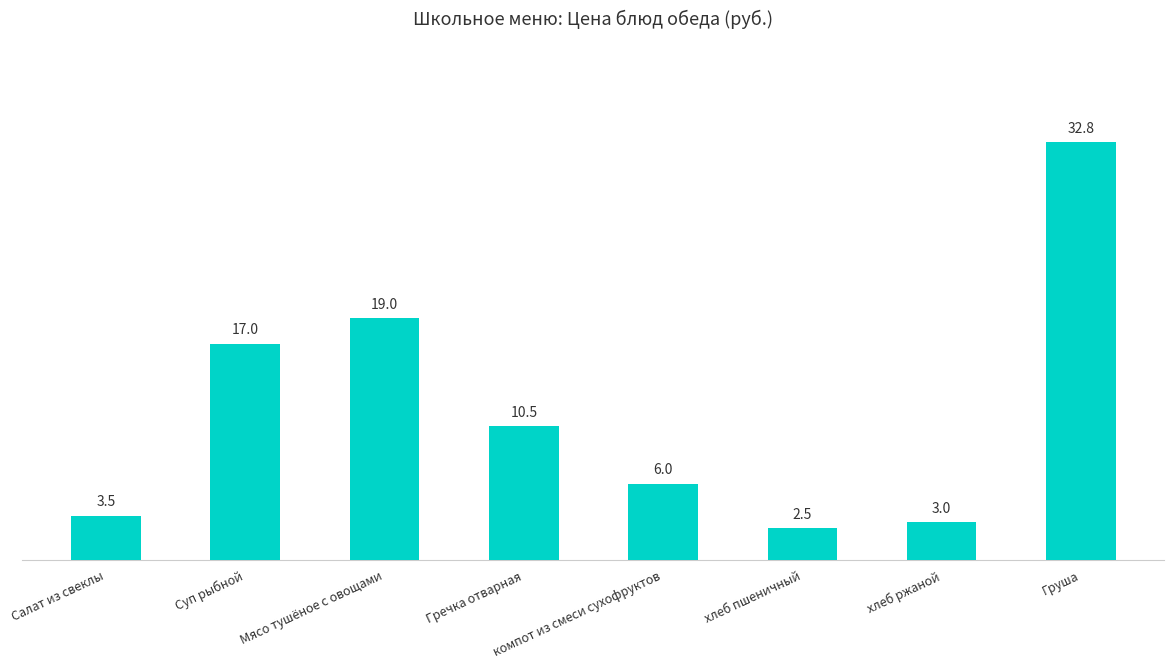

Reading right to left, extract all data points from this chart.

Груша=32.8	хлеб ржаной=3.0	хлеб пшеничный=2.5	компот из смеси сухофруктов=6.0	Гречка отварная=10.5	Мясо тушёное с овощами=19.0	Суп рыбной=17.0	Салат из свеклы=3.5